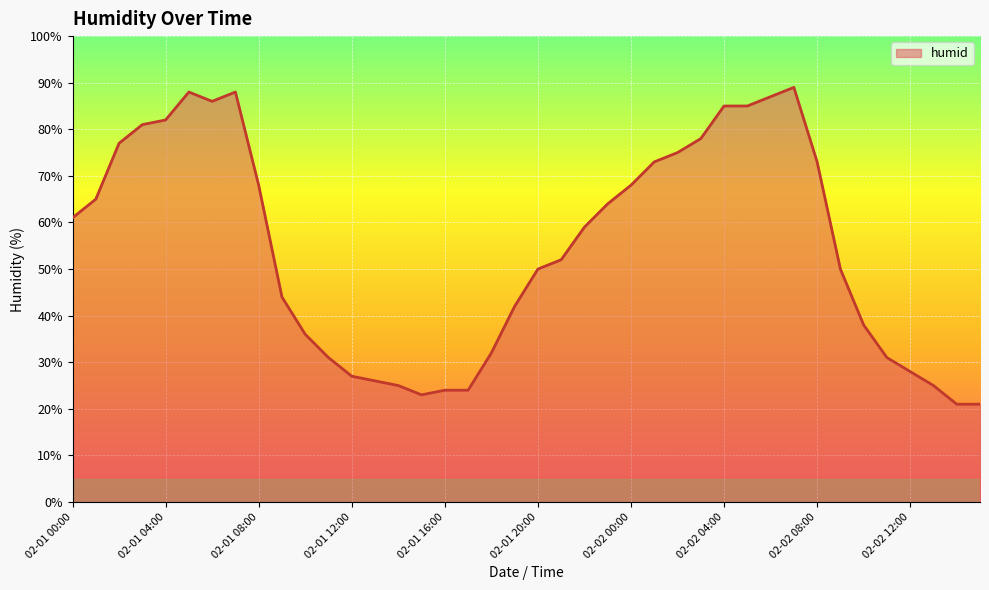

What is the maximum value shown in the chart?

89